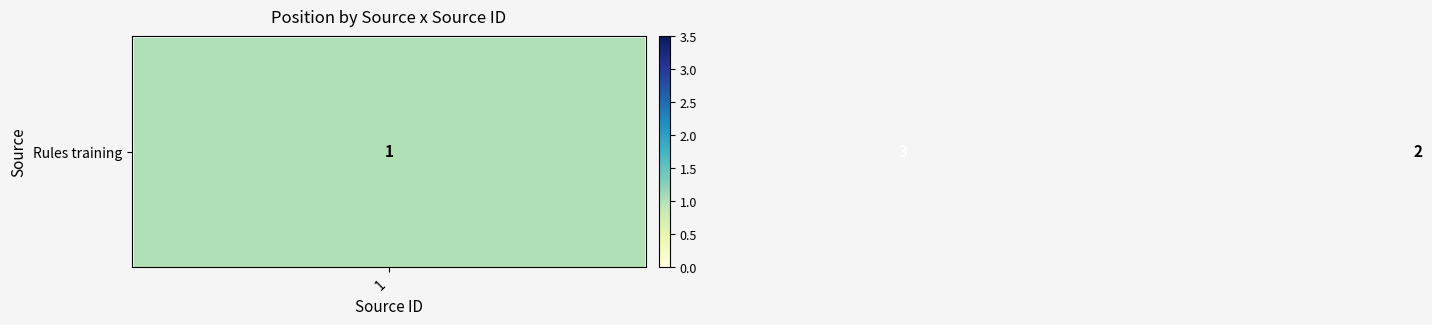

Reading left to right, transcribe all the data shown in this chart.

1	3	2